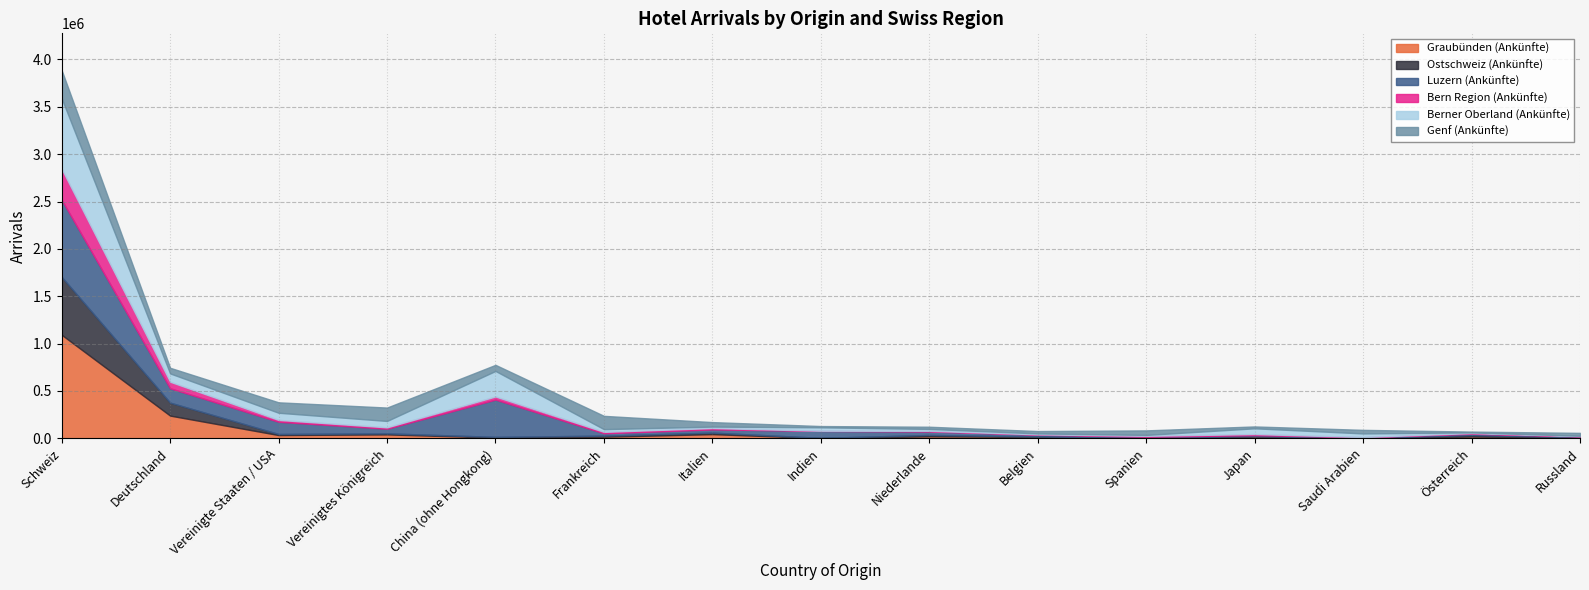

At which label is Berner Oberland (Ankünfte) closest to 374269?

China (ohne Hongkong)